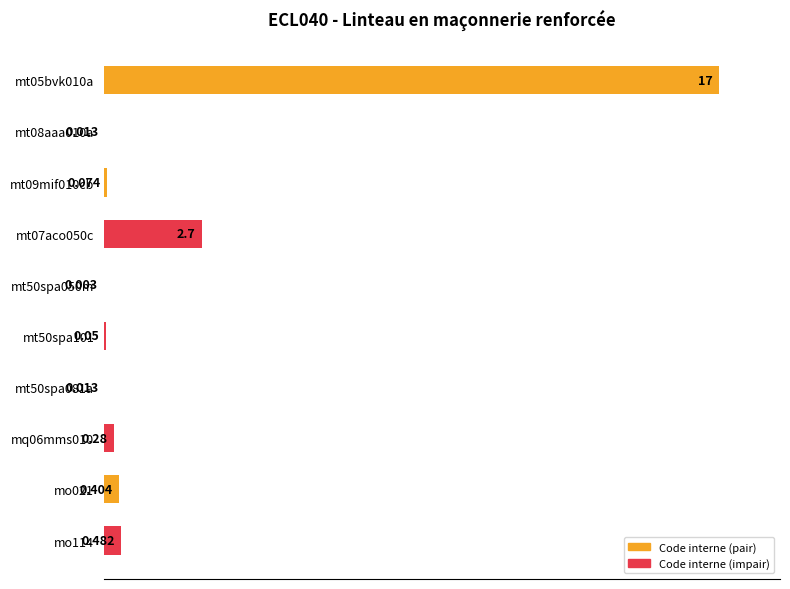

Does the chart contain stacked bars?

No